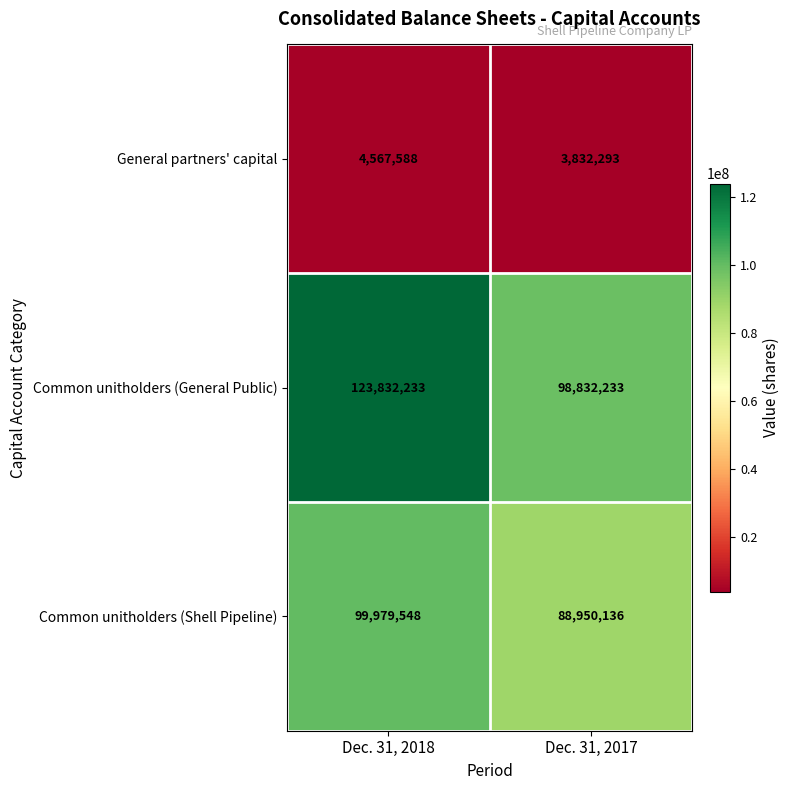

Which label corresponds to the largest value in the chart?

Dec. 31, 2018